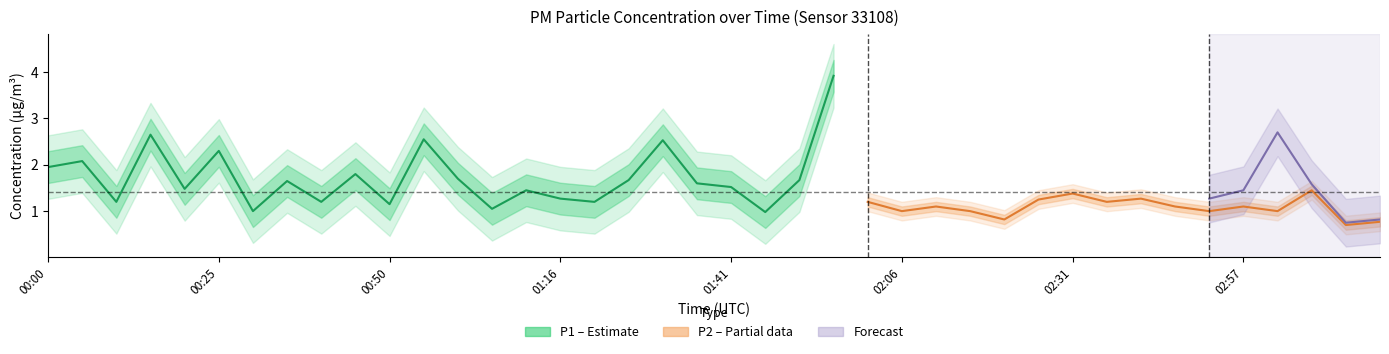

Count the number of categories in the chart.

40